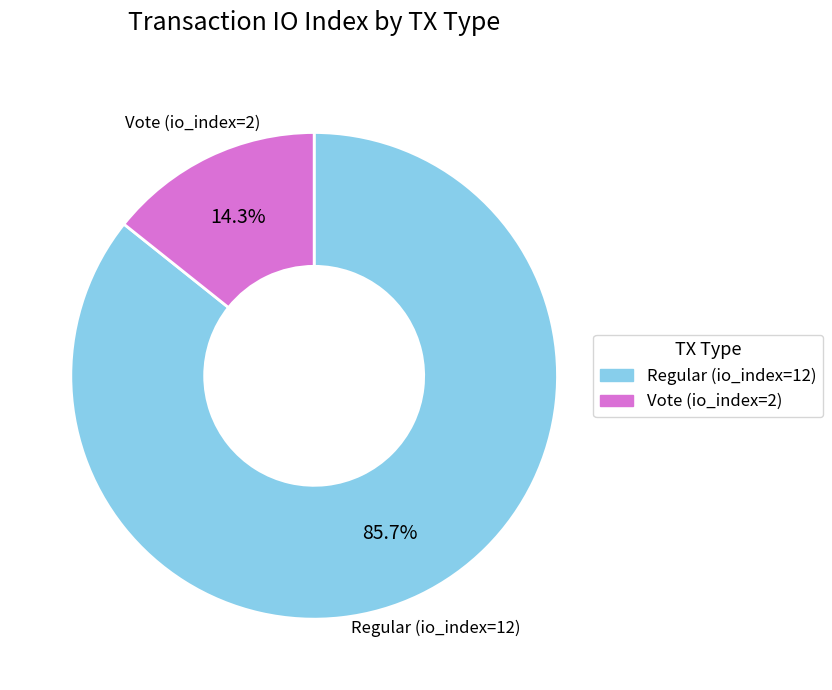

Is there a majority slice in this chart?

Yes